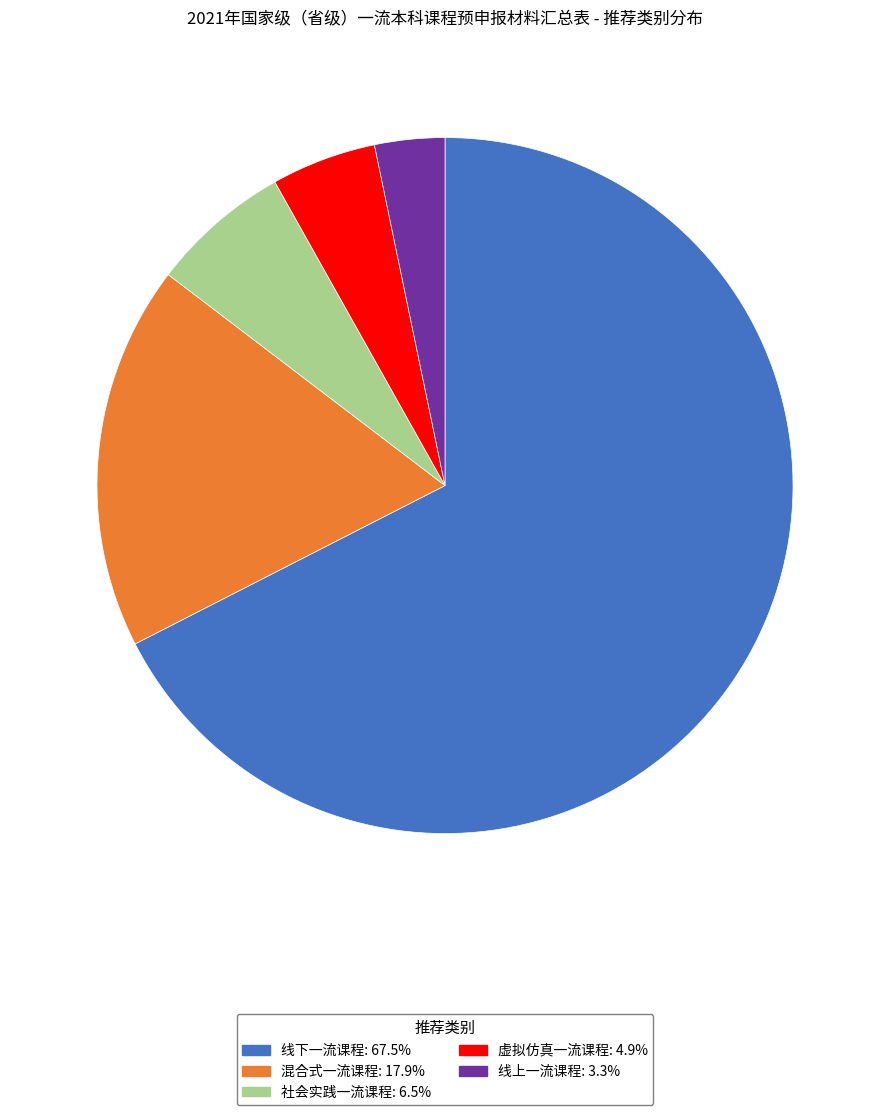

Is the sum of 社会实践一流课程 and 线上一流课程 greater than half?

No